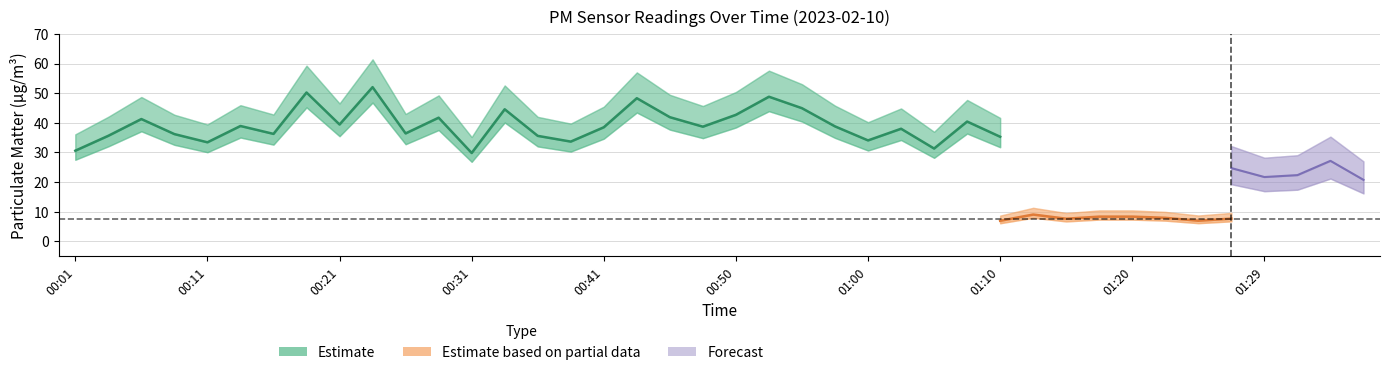

What is the sum of all P1 values?

1534.4